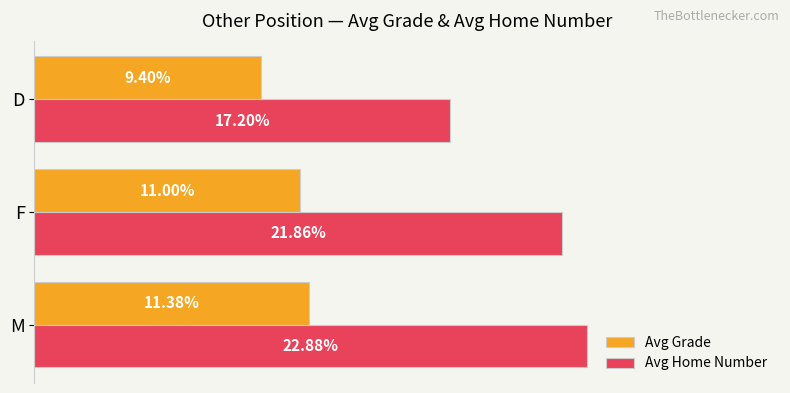

Between F and D, which series saw the biggest shift?

Avg Home Number